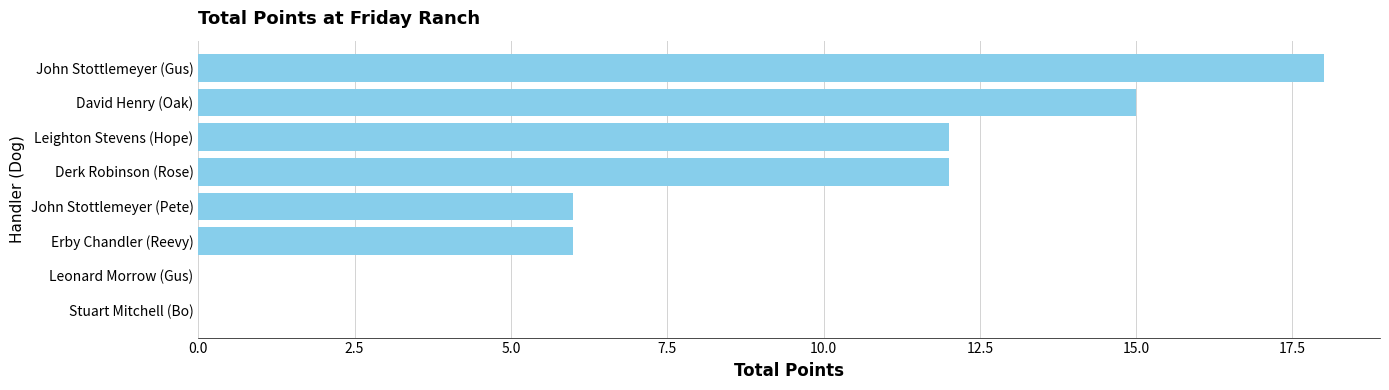

Is it true that the value at Derk Robinson (Rose) is 12?

True